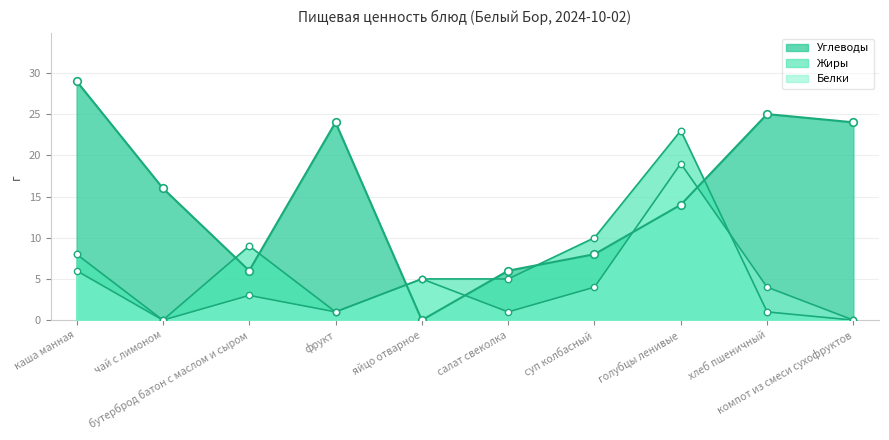

Which series has the largest total across all categories?

Углеводы